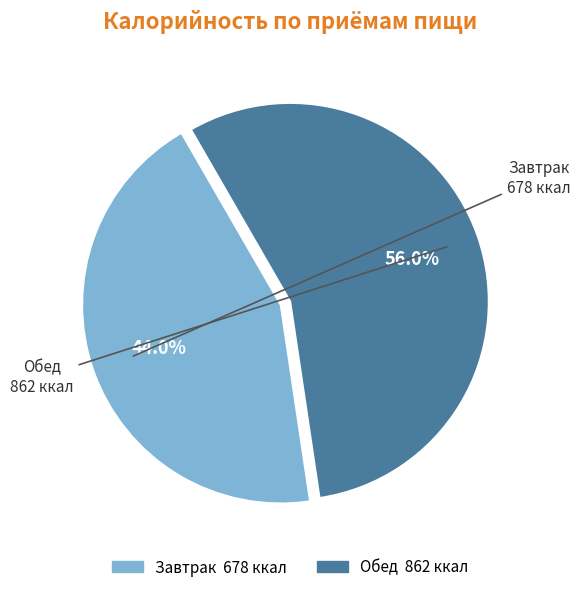

To the nearest percent, what percentage of the pie is Завтрак?

44%